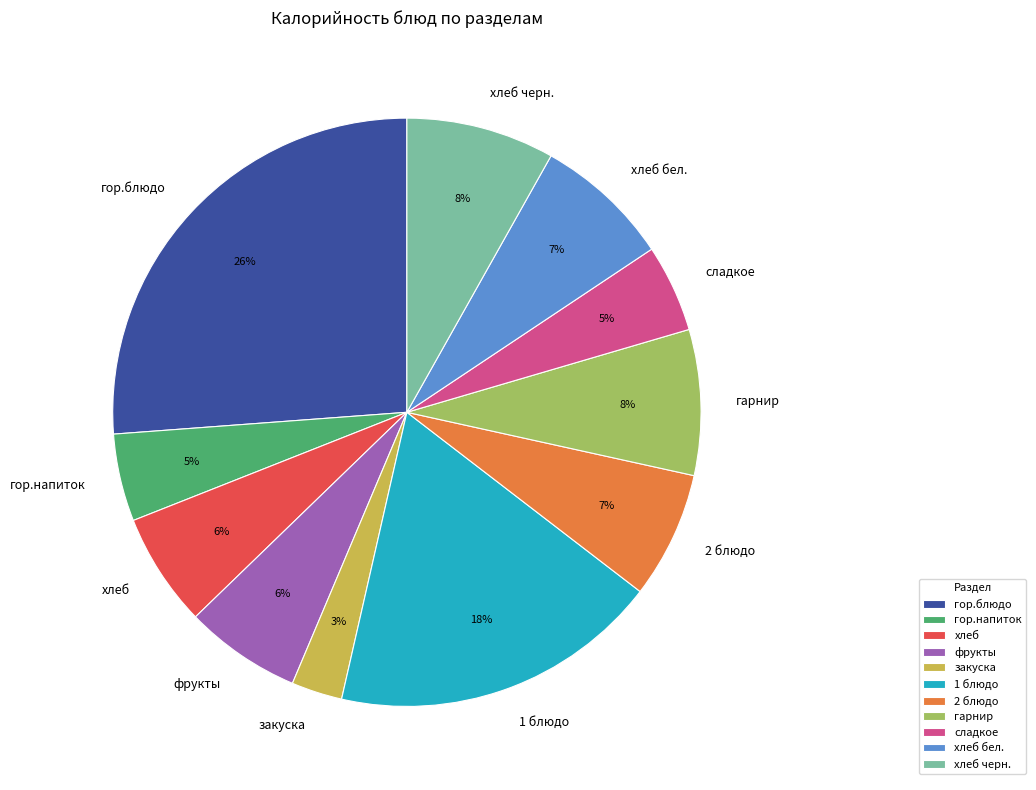

Which slice is the largest?

гор.блюдо